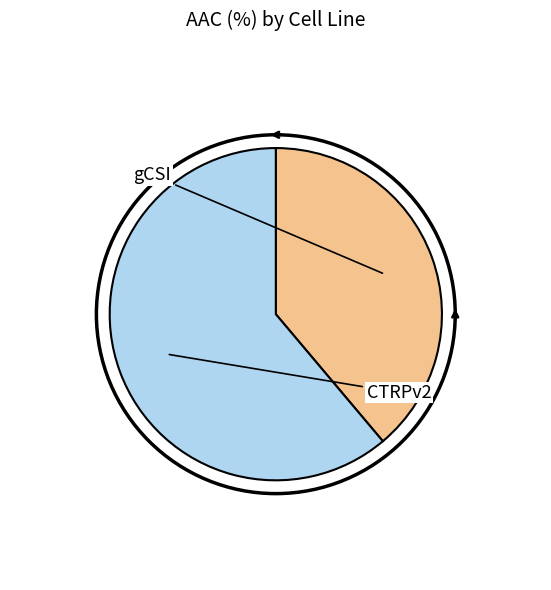

Is there a majority slice in this chart?

Yes